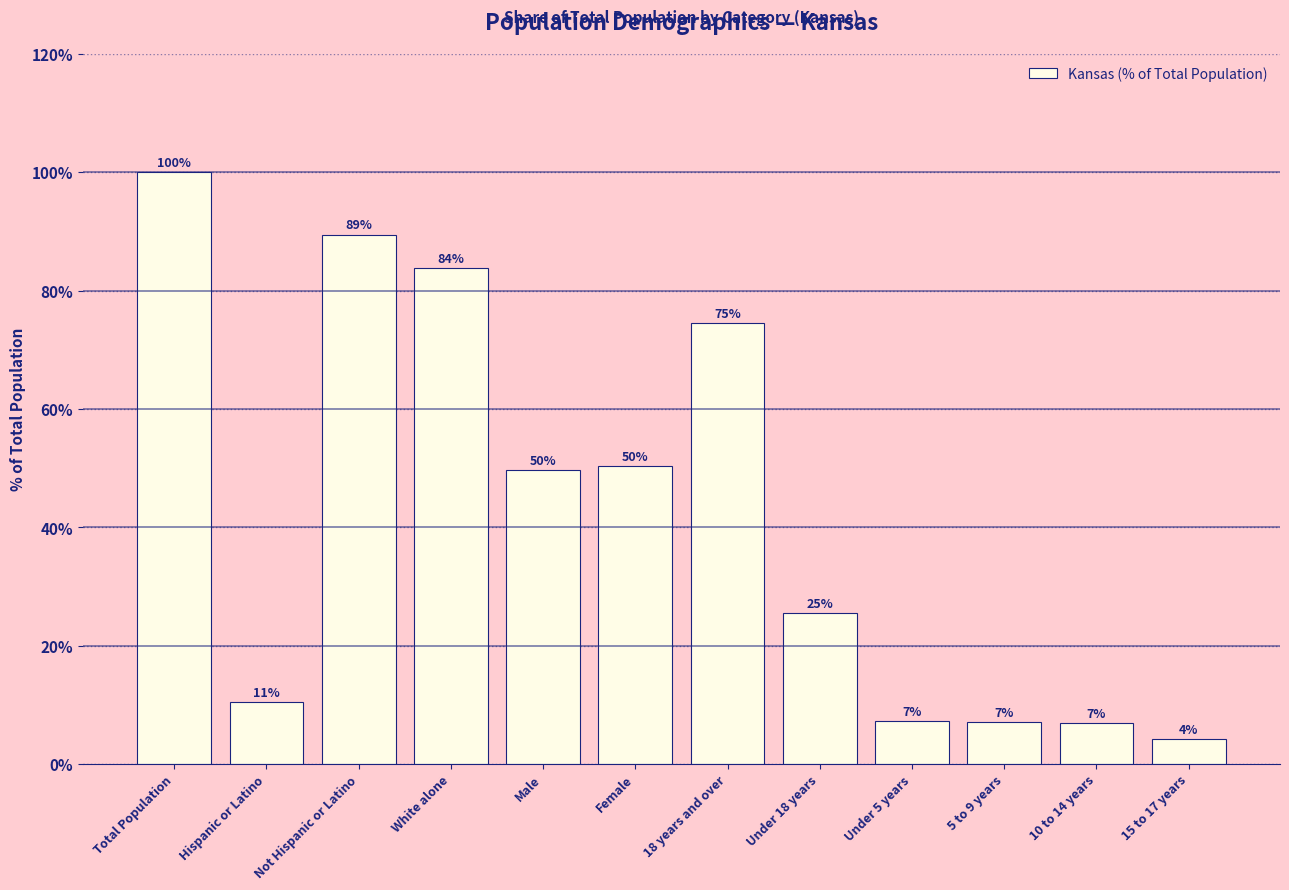

List the labels in order of value, largest first.

Total Population, Not Hispanic or Latino, White alone, 18 years and over, Female, Male, Under 18 years, Hispanic or Latino, Under 5 years, 5 to 9 years, 10 to 14 years, 15 to 17 years